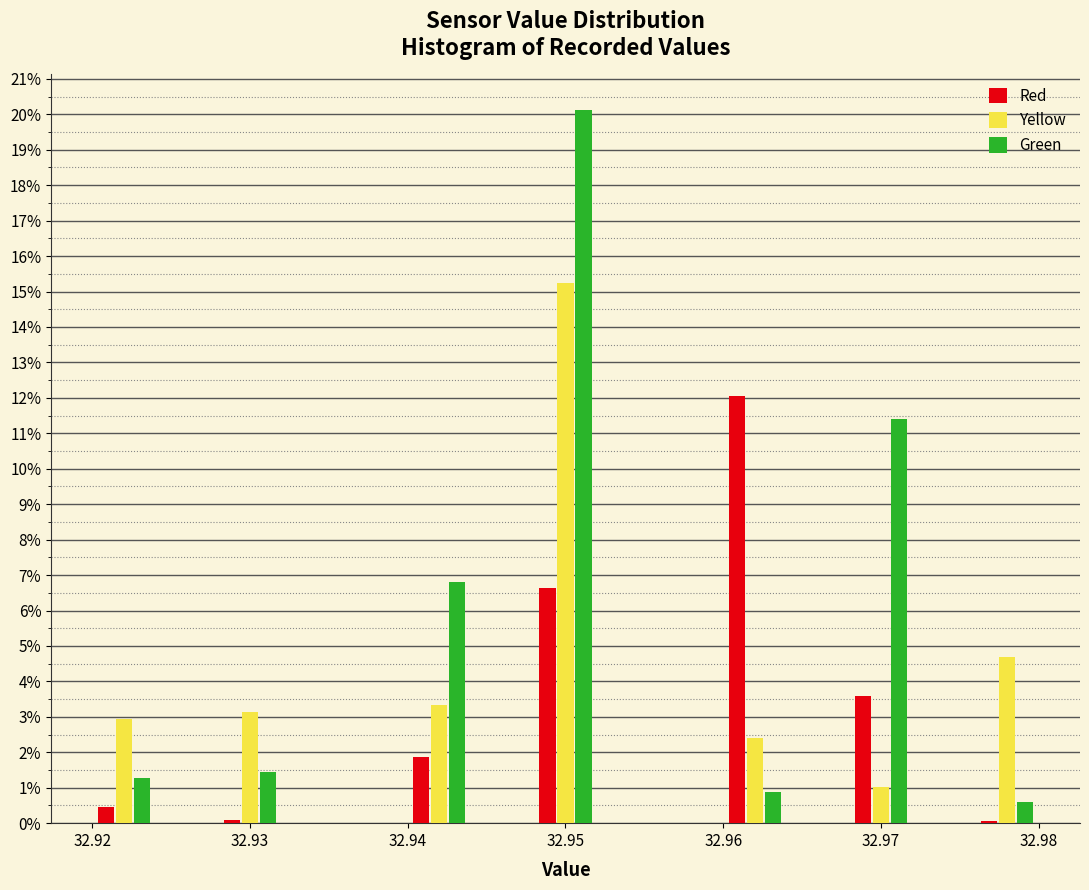

What is the height of the Red bar covering 32.948 to 32.952 on the x-axis? The values are not printed on the chart, so give them approximately, as read against the axis.

6.6